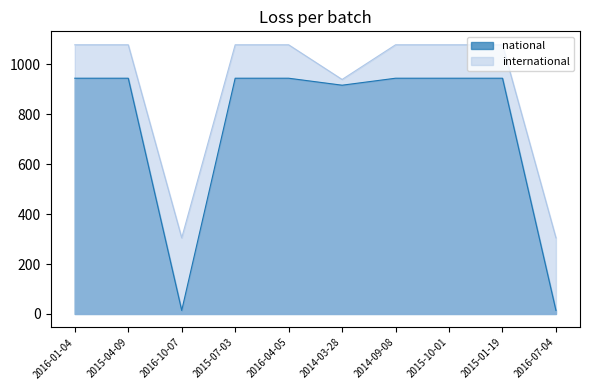

Rank the series by their maximum value, from lowest to highest.

national, international